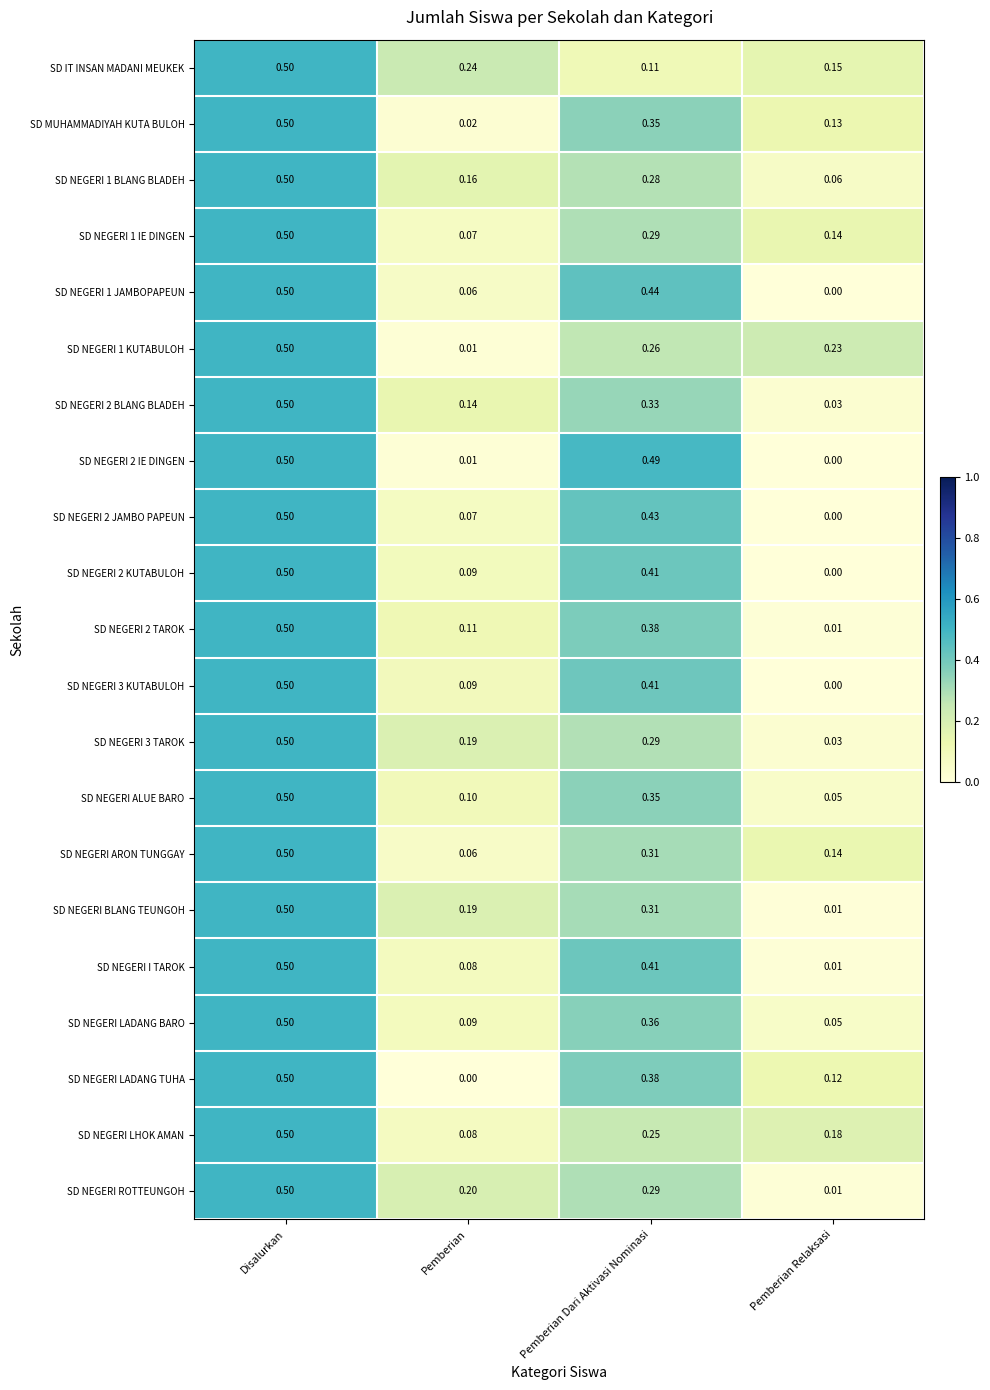

Rank the categories by SD NEGERI ALUE BARO value from highest to lowest.

Disalurkan, Pemberian Dari Aktivasi Nominasi, Pemberian, Pemberian Relaksasi